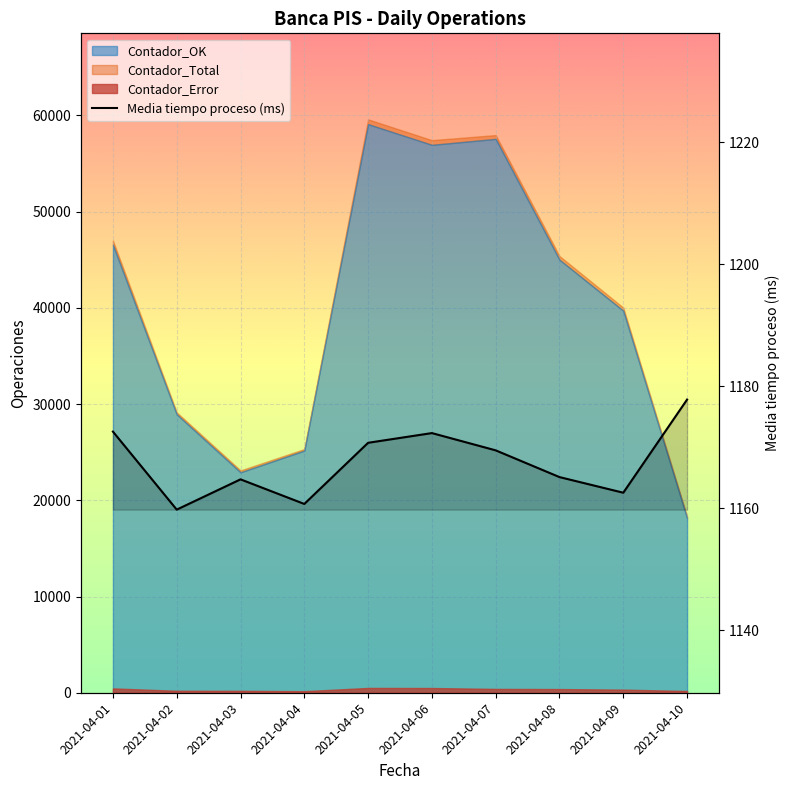

What is the smallest value displayed?

1159.8